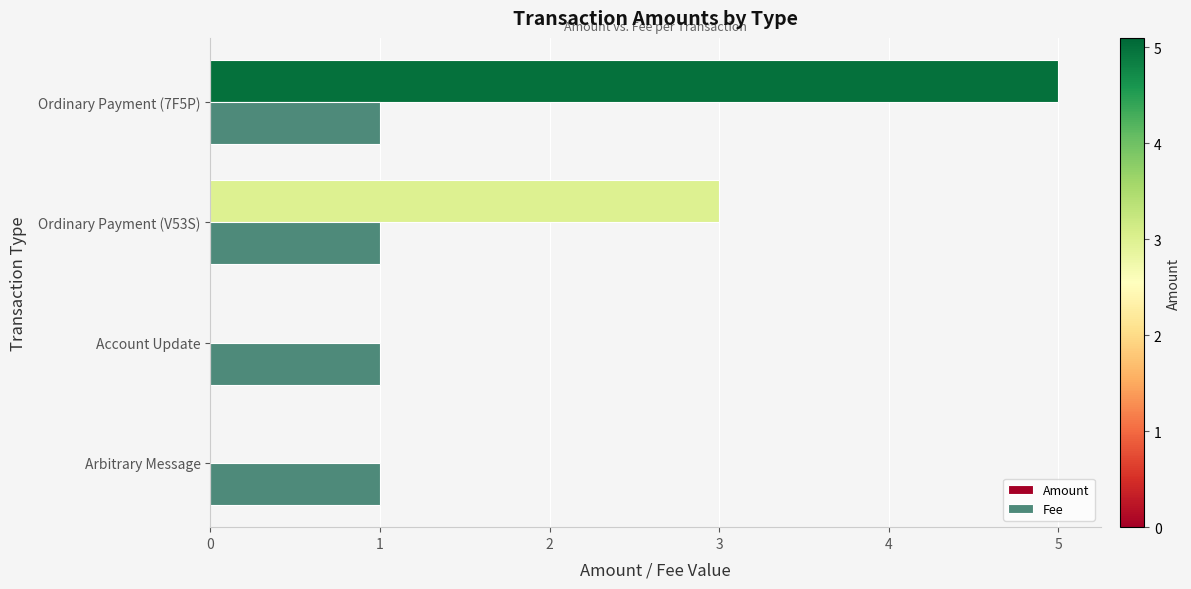

Between Arbitrary Message and Ordinary Payment (V53S), which series saw the biggest shift?

Amount